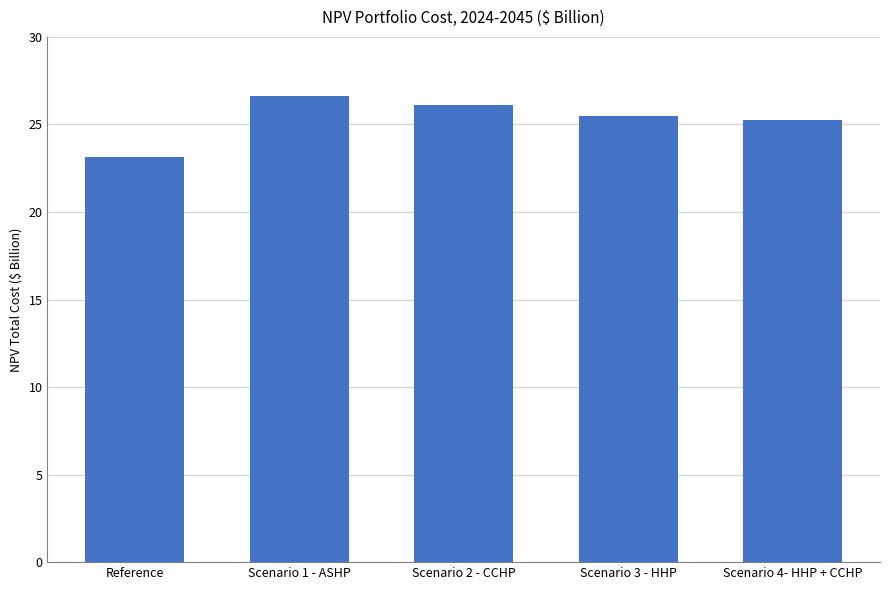

What is the label of the 2nd bar from the left?

Scenario 1 - ASHP